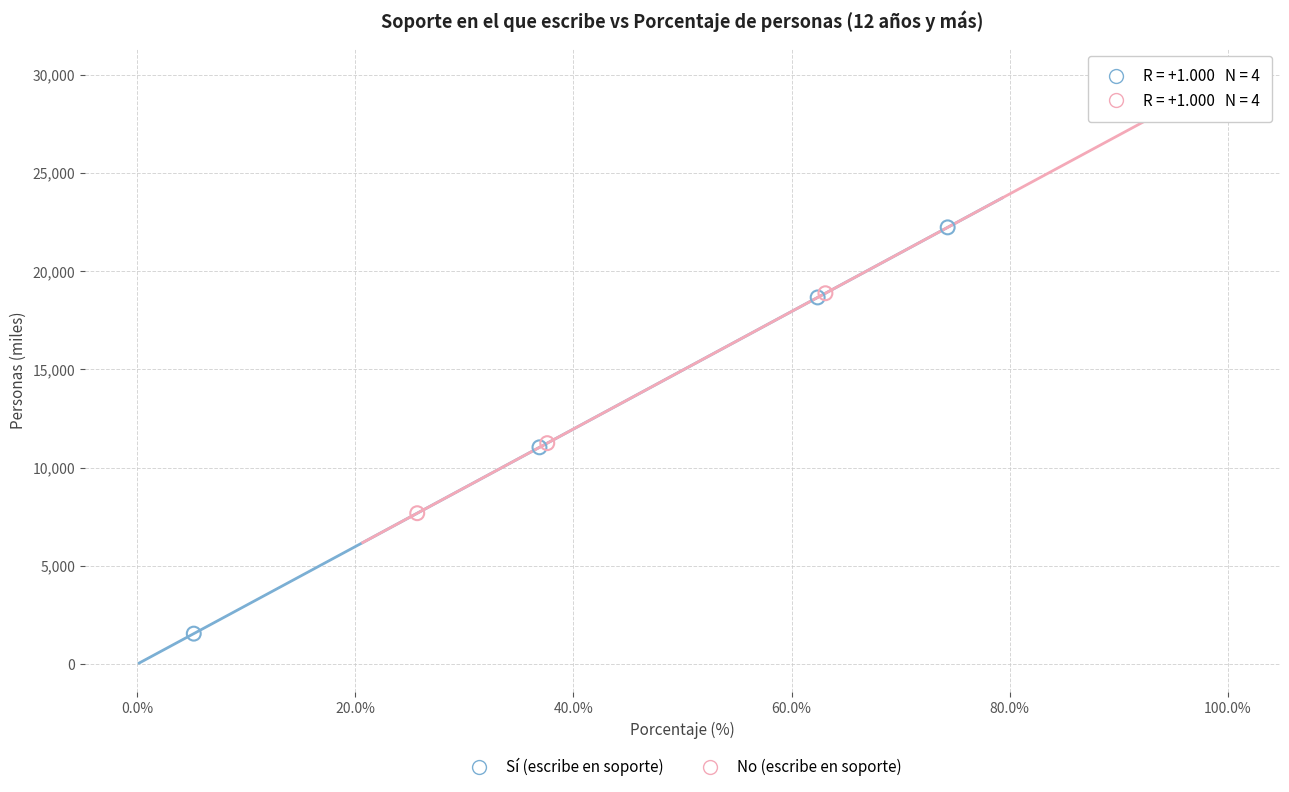

Which series reaches the maximum Y coordinate?

No (escribe en soporte)